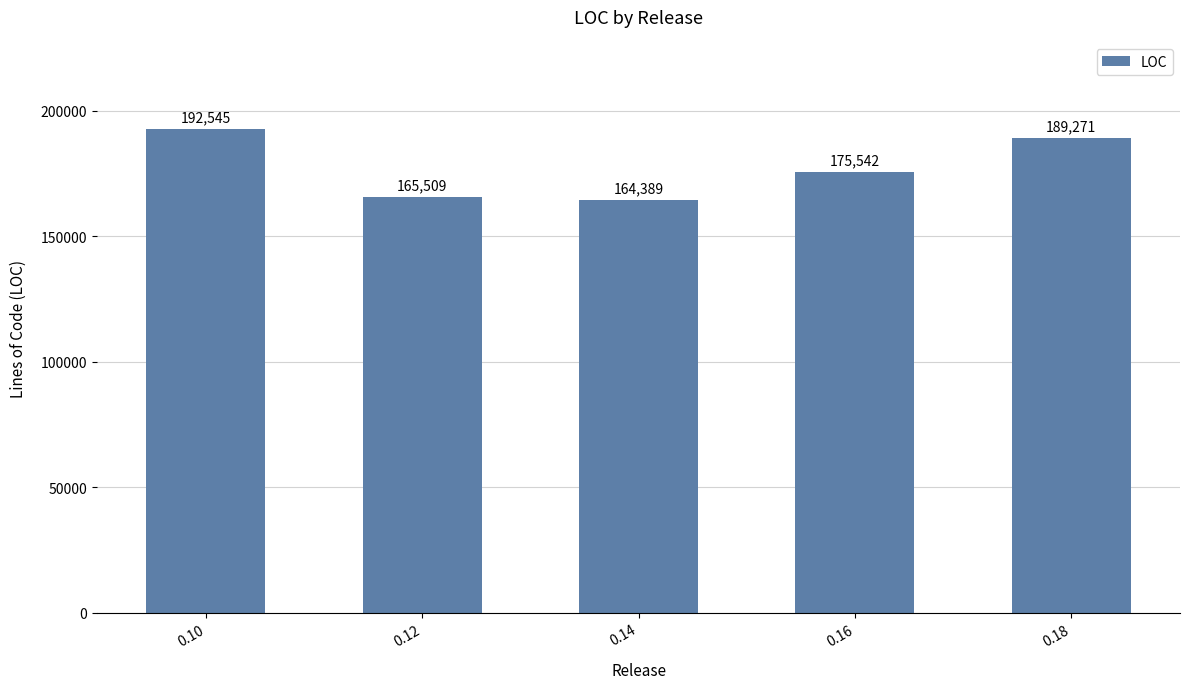

Rank the categories by value from lowest to highest.

0.14, 0.12, 0.16, 0.18, 0.10